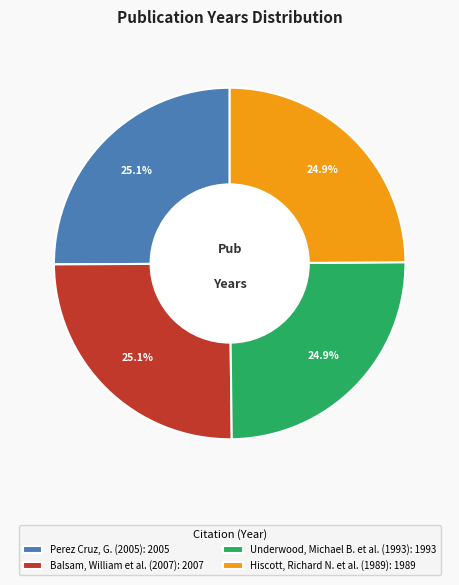

Does Hiscott, Richard N. et al. (1989): 1989 account for over 50% of the chart?

No